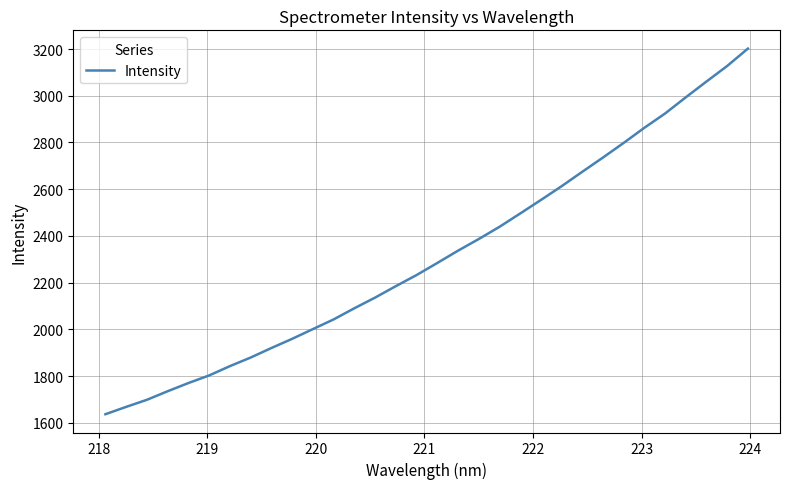

What is the difference between the maximum and minimum values?

1565.4